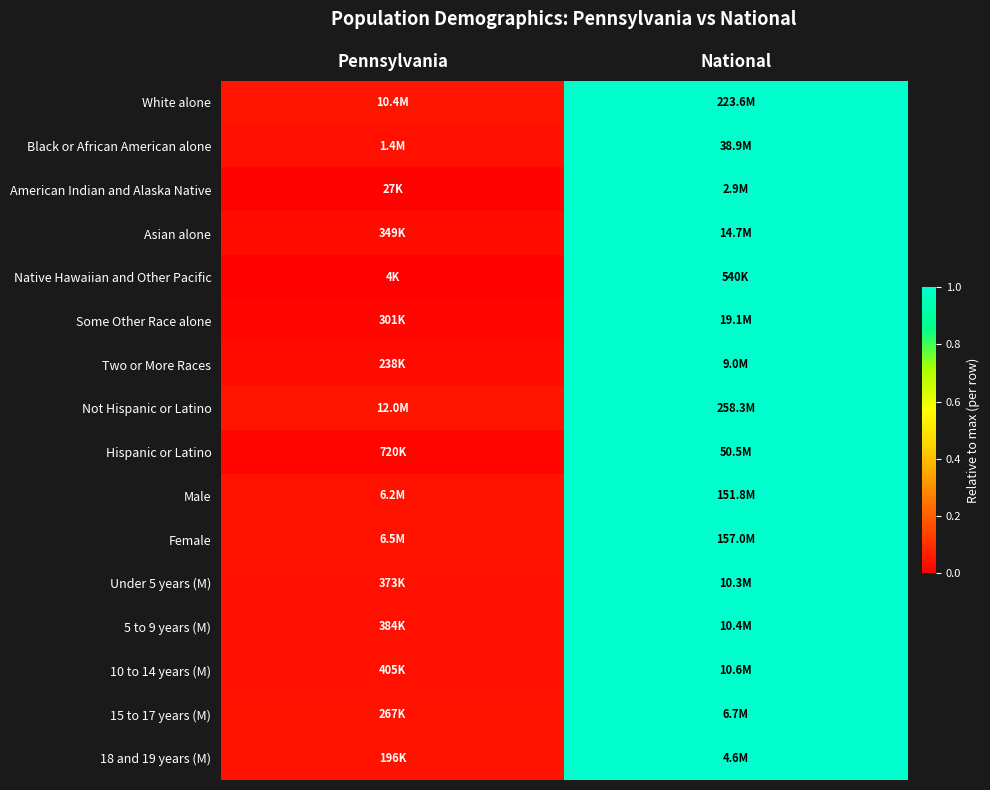

Which has a higher value, National or Pennsylvania?

National